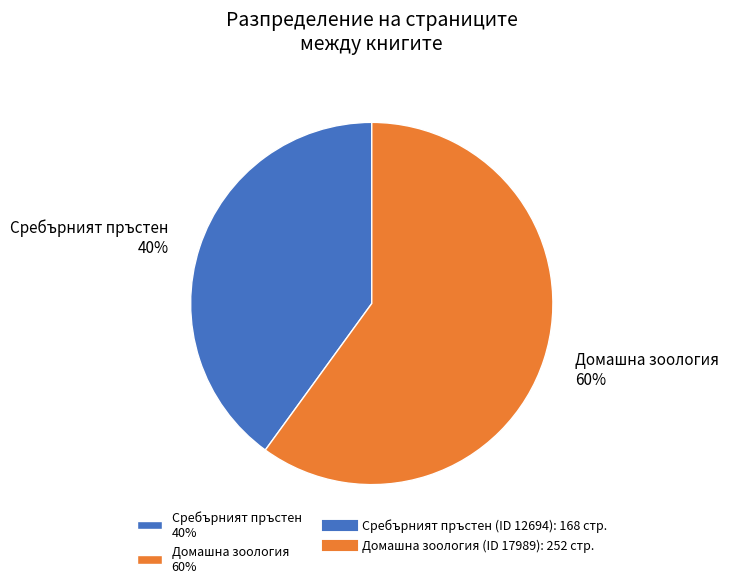

Which slice represents more than half of the pie?

Домашна зоология 60%